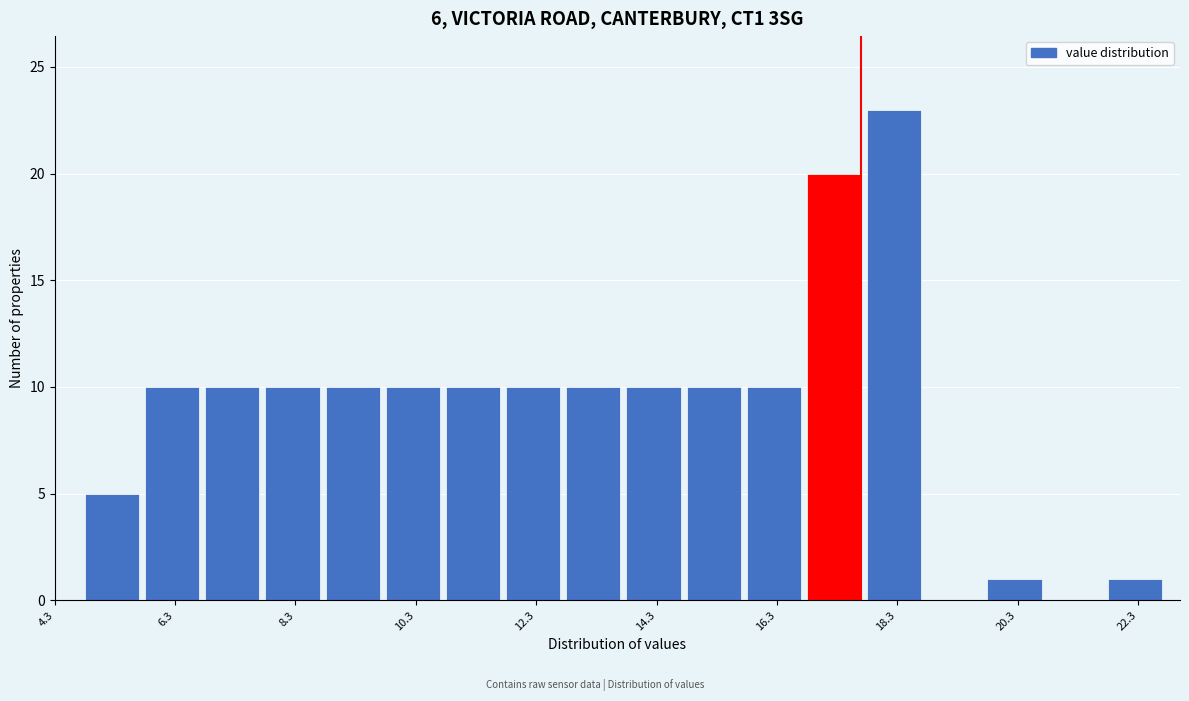

Reading left to right, transcribe this chart: for each bar, give the range it covers on the x-axis and its height. The values are not printed on the chart, so give them approximately, as read against the axis.

4.8 to 5.8: 5
5.8 to 6.8: 10
6.8 to 7.8: 10
7.8 to 8.8: 10
8.8 to 9.8: 10
9.8 to 10.8: 10
10.8 to 11.8: 10
11.8 to 12.8: 10
12.8 to 13.8: 10
13.8 to 14.8: 10
14.8 to 15.8: 10
15.8 to 16.8: 10
16.8 to 17.8: 20
17.8 to 18.8: 23
18.8 to 19.8: 0
19.8 to 20.8: 1
20.8 to 21.8: 0
21.8 to 22.8: 1